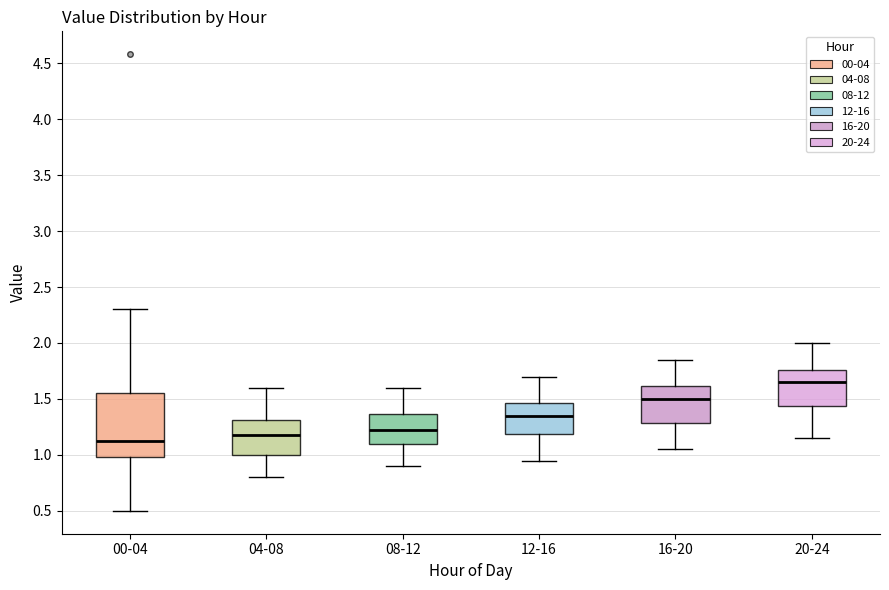

Where does the upper whisker of the box for 04-08 end on the y-axis? The values are not printed on the chart, so give them approximately, as read against the axis.

1.60